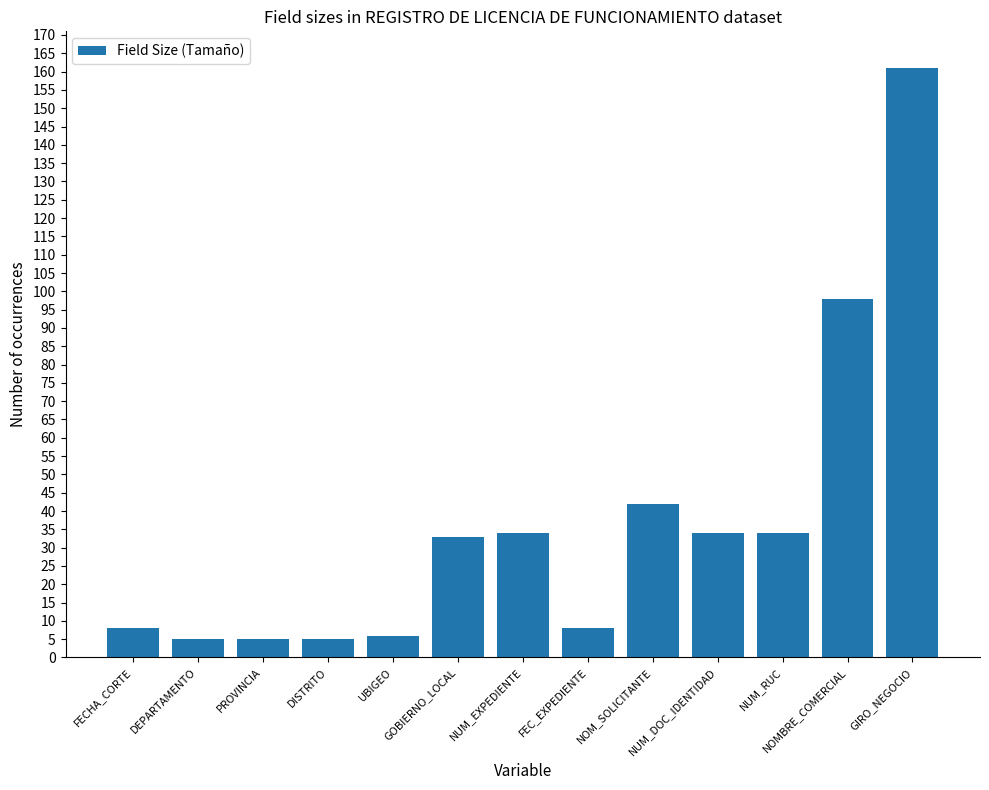

Read the value at NUM_RUC, to the nearest 5.

35